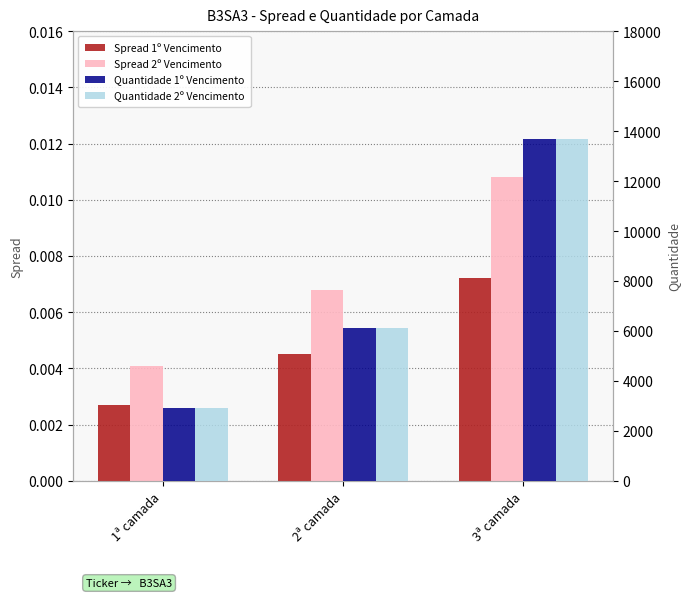

Reading left to right, extract all data points from this chart.

Spread 1º Vencimento: 0.0	0.0	0.0
Spread 2º Vencimento: 0.0	0.0	0.0
Quantidade 1º Vencimento: 2900.0	6100.0	13700.0
Quantidade 2º Vencimento: 2900.0	6100.0	13700.0